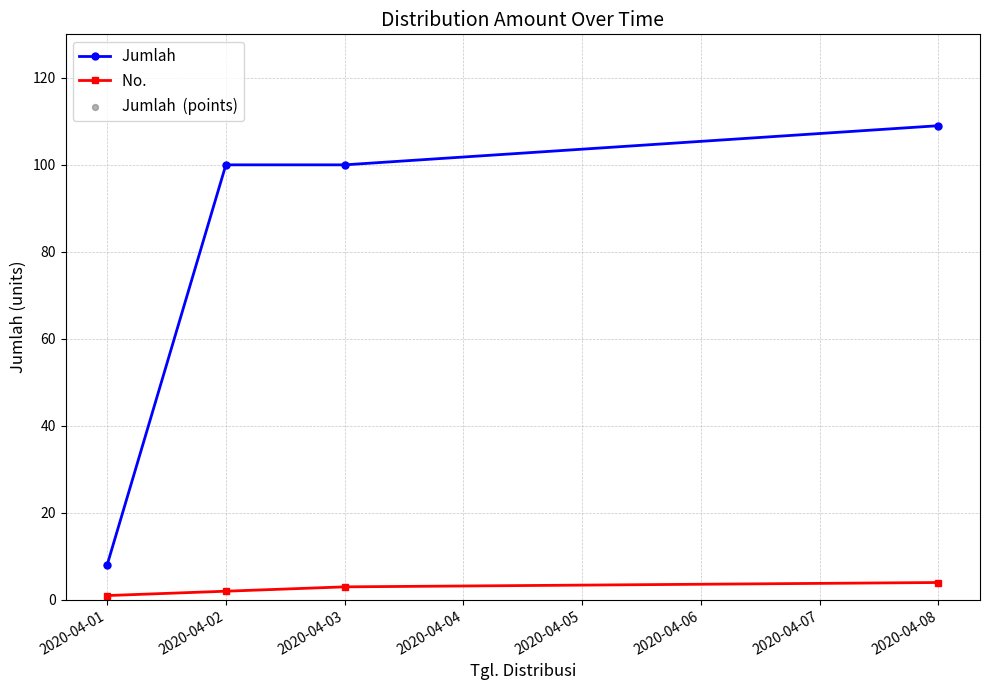

What is the total value across all series at 2020-04-03?

103